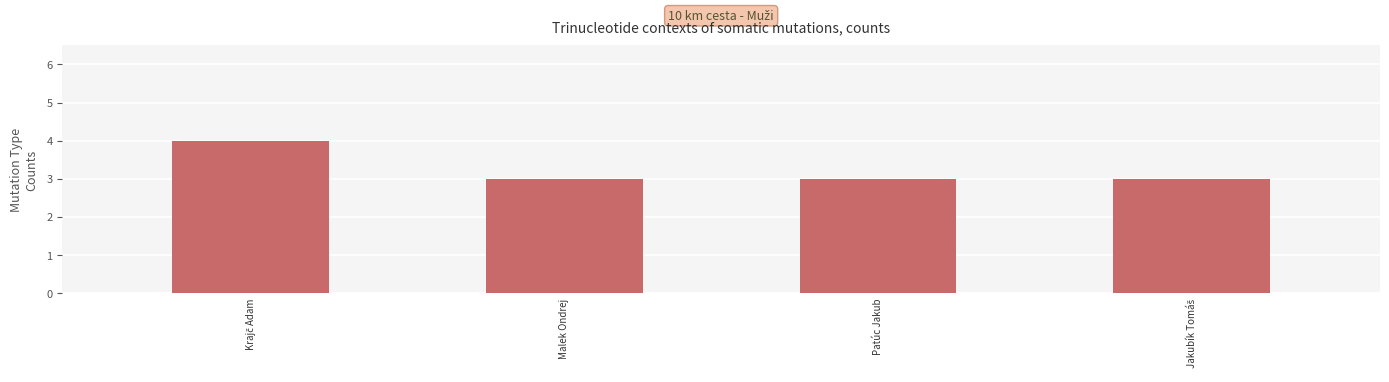

Approximately how many times larger is the value at Malek Ondrej compared to Patúc Jakub?

1.0